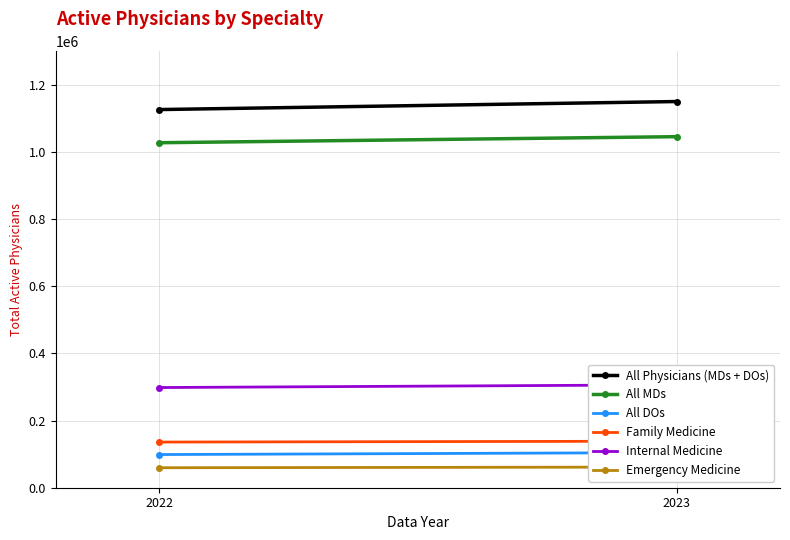

Reading right to left, transcribe all the data shown in this chart.

All Physicians (MDs + DOs): 1150294	1126386
All MDs: 1045637	1027595
All DOs: 104657	98791
Family Medicine: 138593	135978
Internal Medicine: 306513	298399
Emergency Medicine: 61540	59530